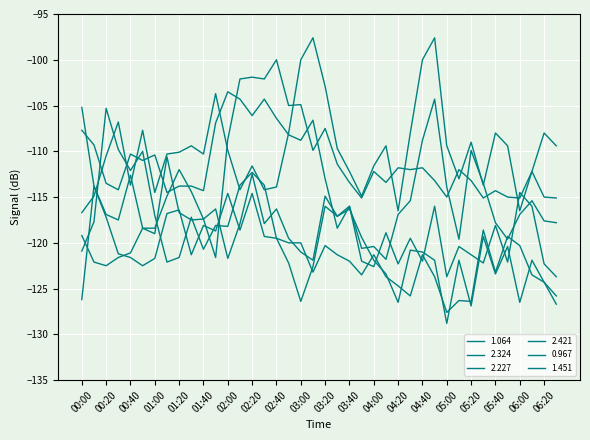

Does the chart display data point markers on the line(s)?

No